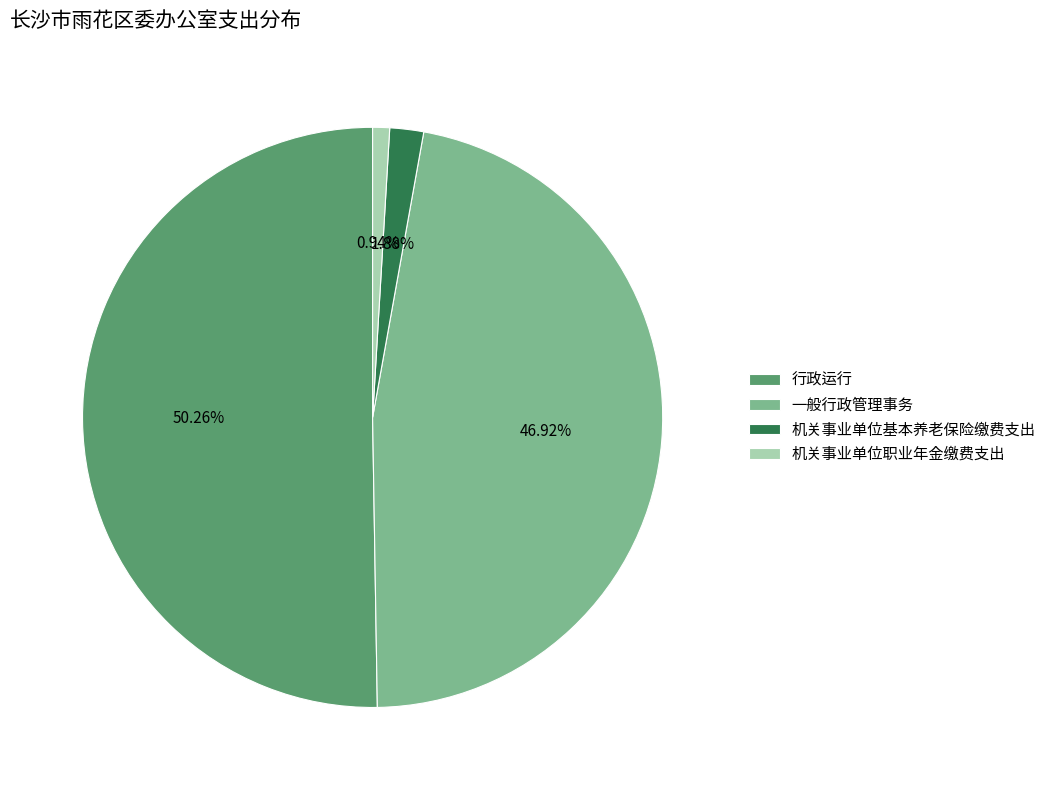

True or false: 机关事业单位基本养老保险缴费支出 accounts for 2% of the total.

True